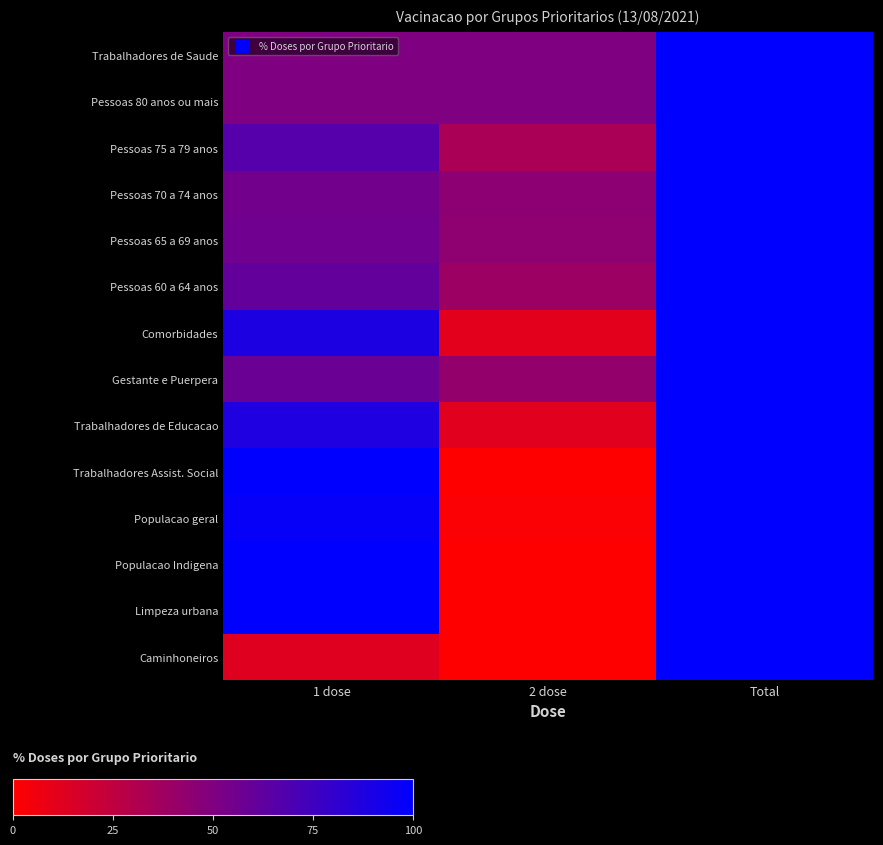

Reading right to left, transcribe all the data shown in this chart.

Trabalhadores de Saude: Total=100.0	2 dose=50.0	1 dose=50.0
Pessoas 80 anos ou mais: Total=100.0	2 dose=50.0	1 dose=50.0
Pessoas 75 a 79 anos: Total=100.0	2 dose=33.3	1 dose=66.7
Pessoas 70 a 74 anos: Total=100.0	2 dose=45.0	1 dose=55.0
Pessoas 65 a 69 anos: Total=100.0	2 dose=43.9	1 dose=56.1
Pessoas 60 a 64 anos: Total=100.0	2 dose=39.0	1 dose=61.0
Comorbidades: Total=100.0	2 dose=11.7	1 dose=88.7
Gestante e Puerpera: Total=100.0	2 dose=42.1	1 dose=57.9
Trabalhadores de Educacao: Total=100.0	2 dose=12.0	1 dose=88.0
Trabalhadores Assist. Social: Total=100.0	2 dose=0.0	1 dose=100.0
Populacao geral: Total=100.0	2 dose=1.6	1 dose=97.2
Populacao Indigena: Total=100.0	2 dose=0.0	1 dose=100.0
Limpeza urbana: Total=100.0	2 dose=0.0	1 dose=100.0
Caminhoneiros: Total=100.0	2 dose=0.0	1 dose=12.9